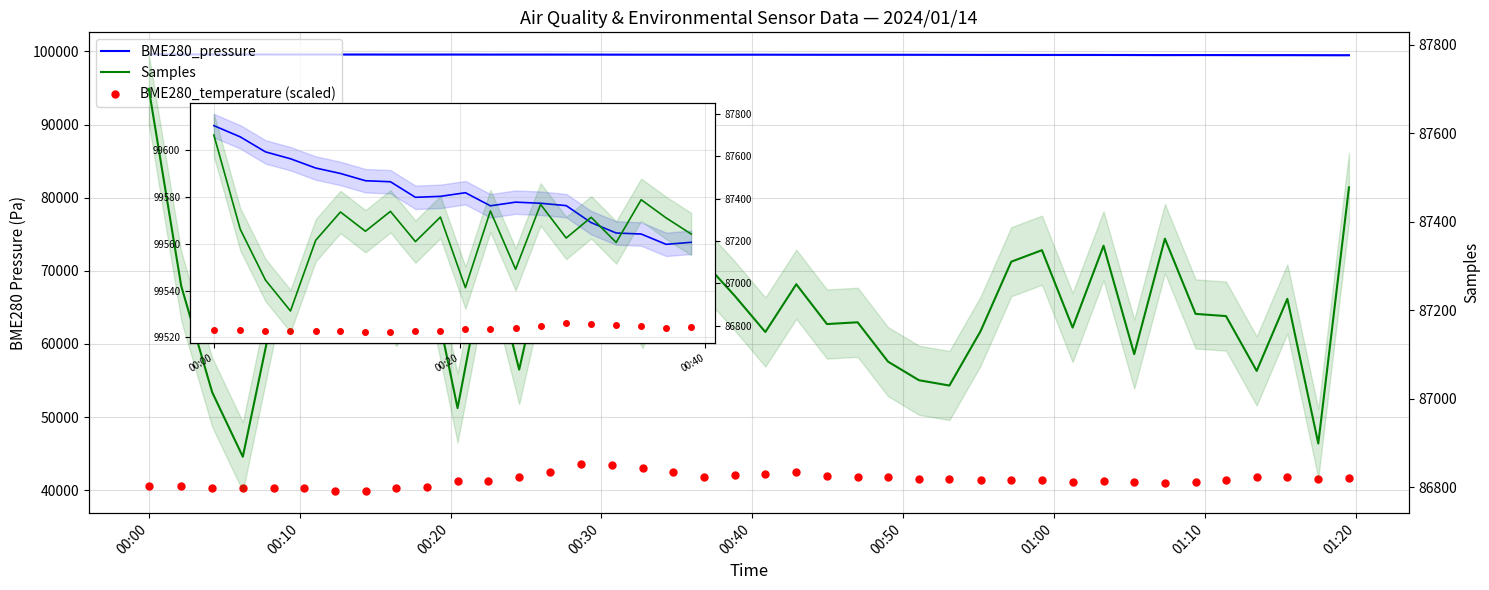

What is the difference between the maximum and minimum values in the BME280_pressure series?

121.3